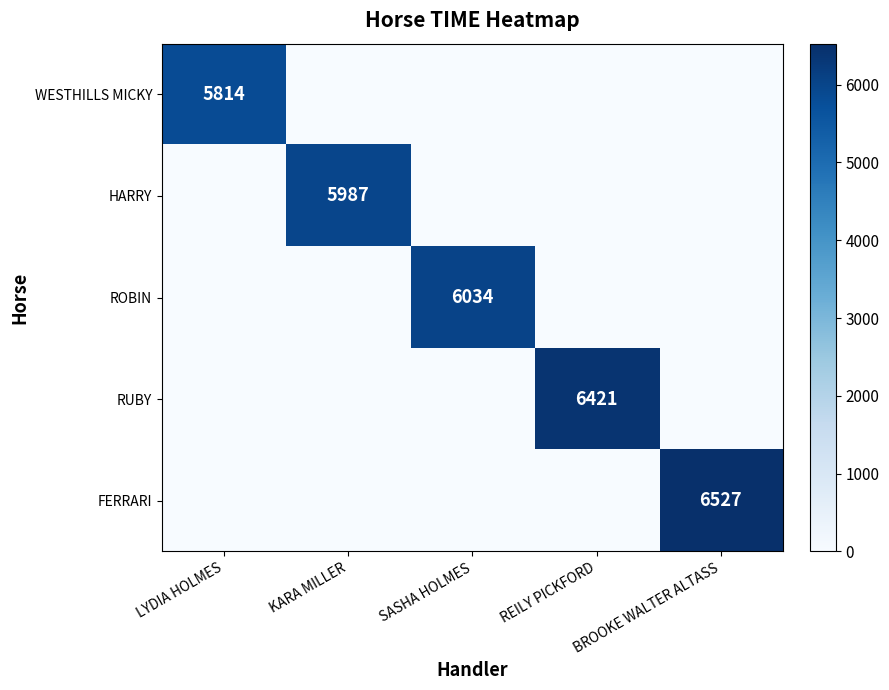

What is the difference between the maximum and minimum values in the FERRARI series?

6527